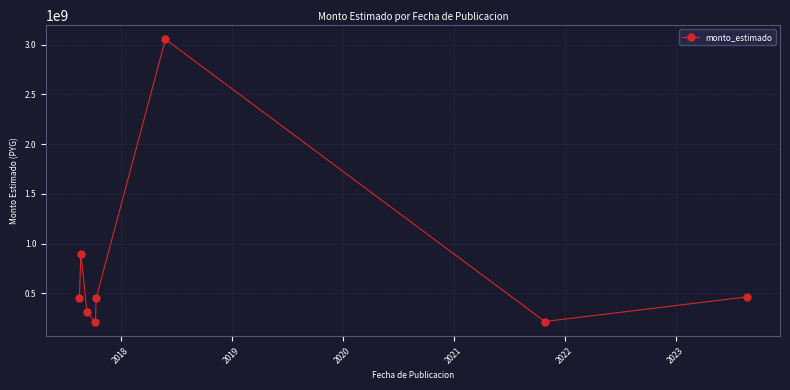

What is the difference between the maximum and minimum values?

2844932000